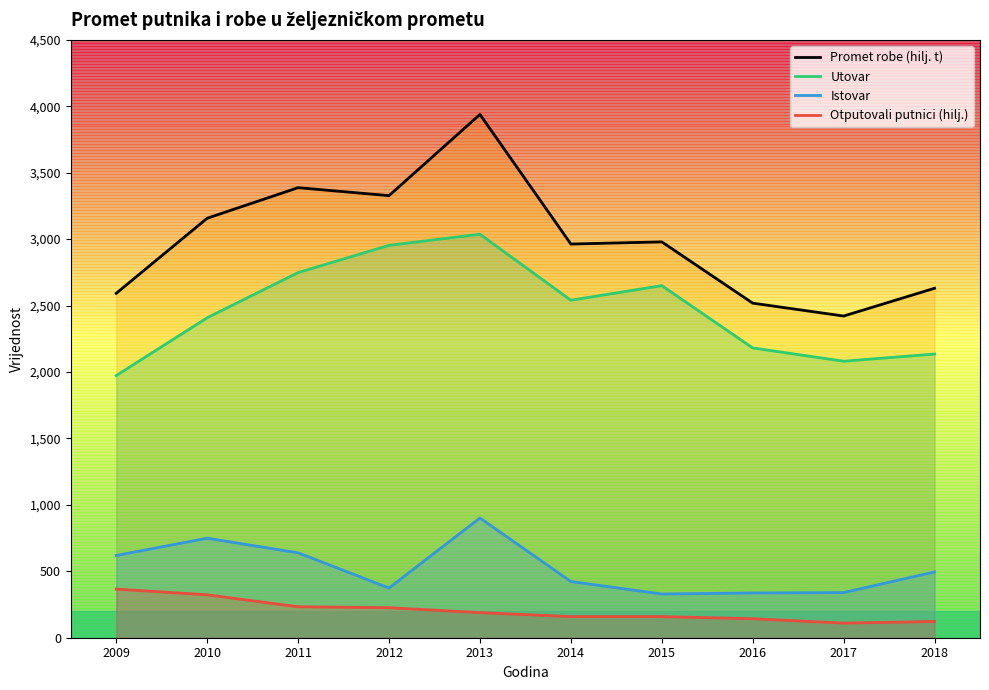

In Promet robe (hilj. t), how many points are higher than both neighbors (excluding endpoints)?

3